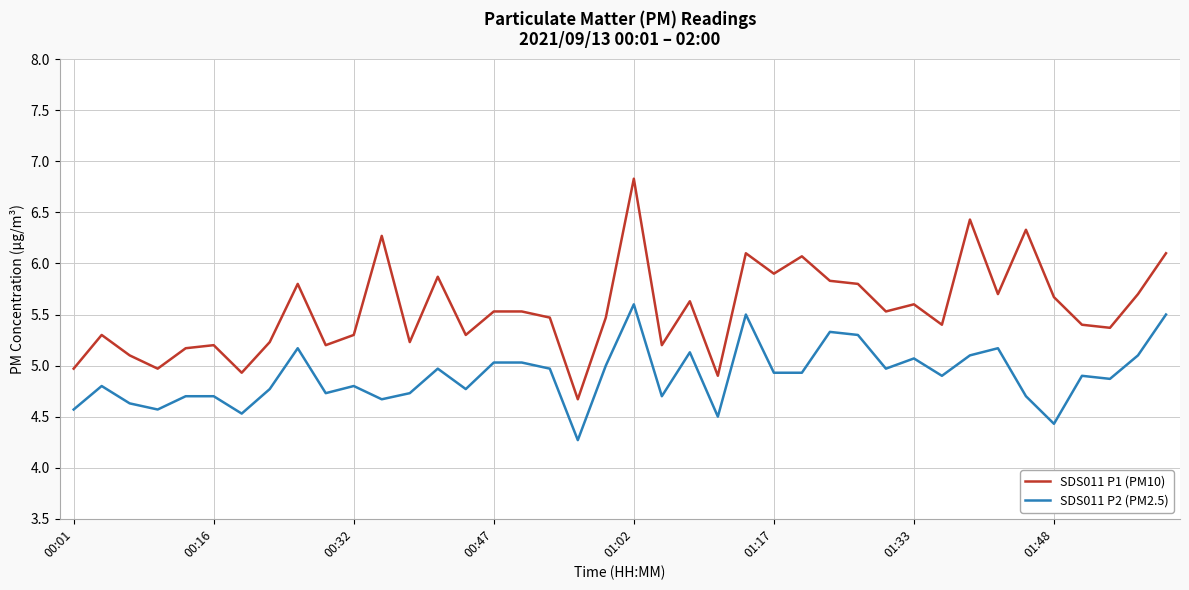

True or false: SDS011 P1 (PM10) and SDS011 P2 (PM2.5) intersect in this chart.

False